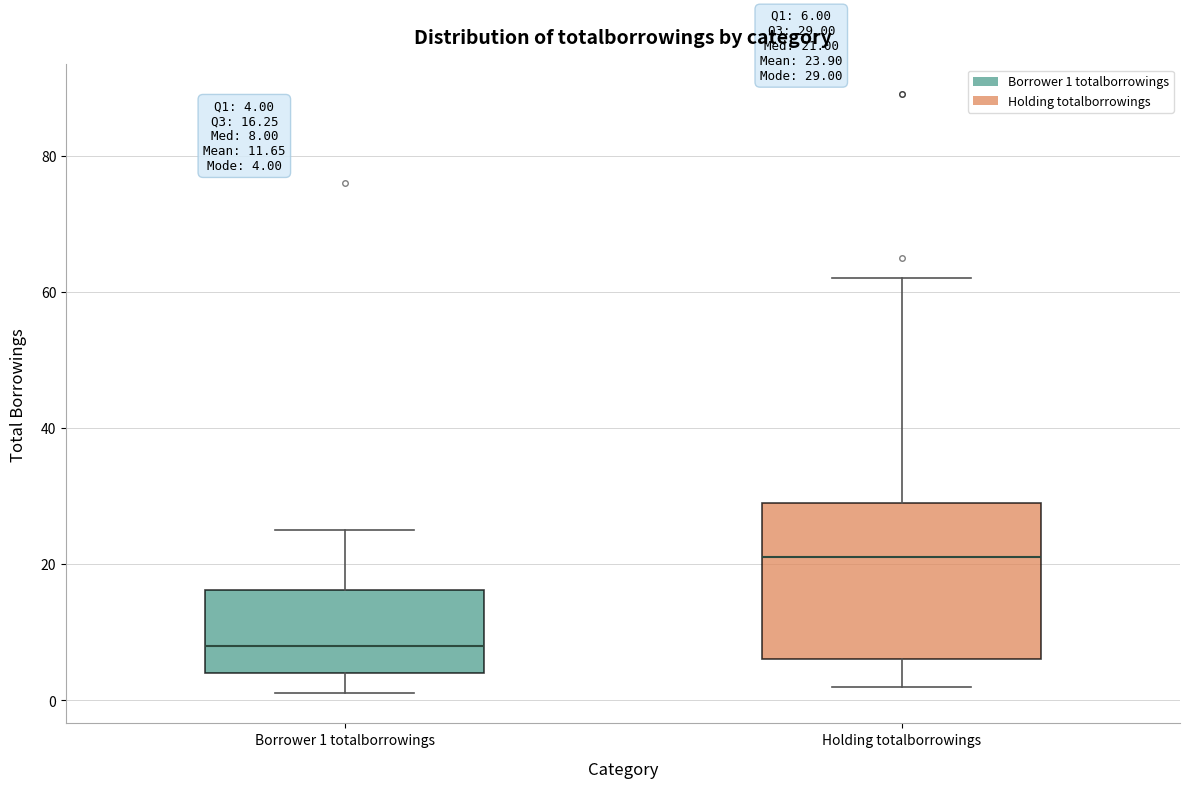

Which box has the highest median line?

Holding totalborrowings